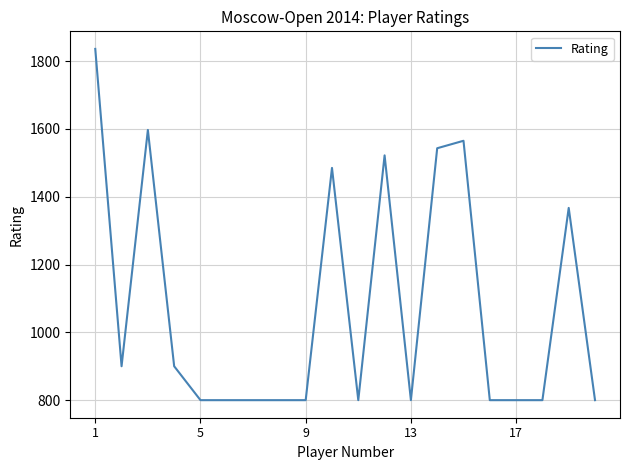

Count the number of data series in this chart.

1